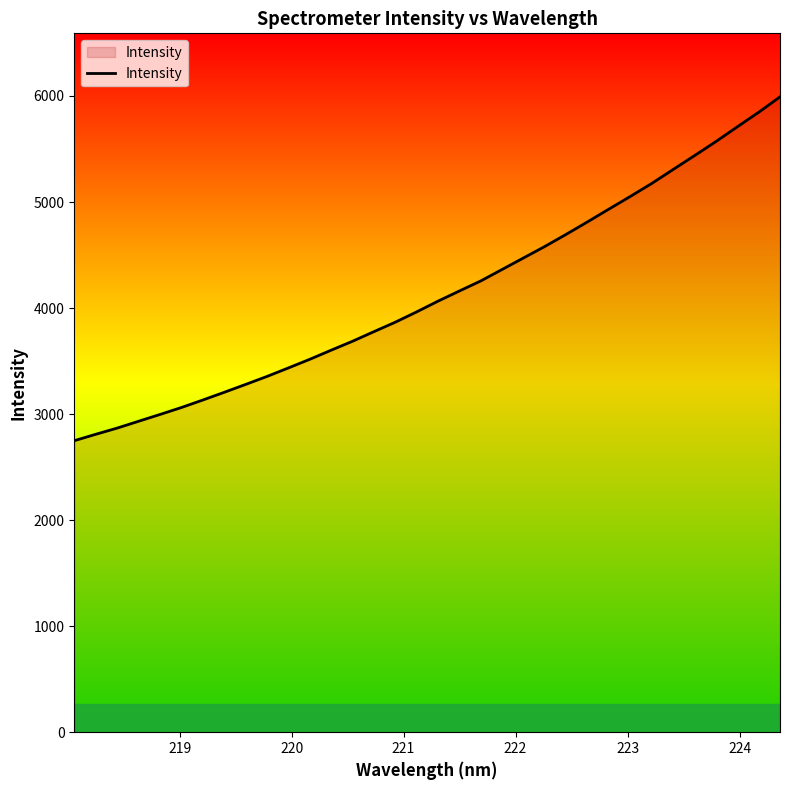

Does the chart have visible grid lines?

No